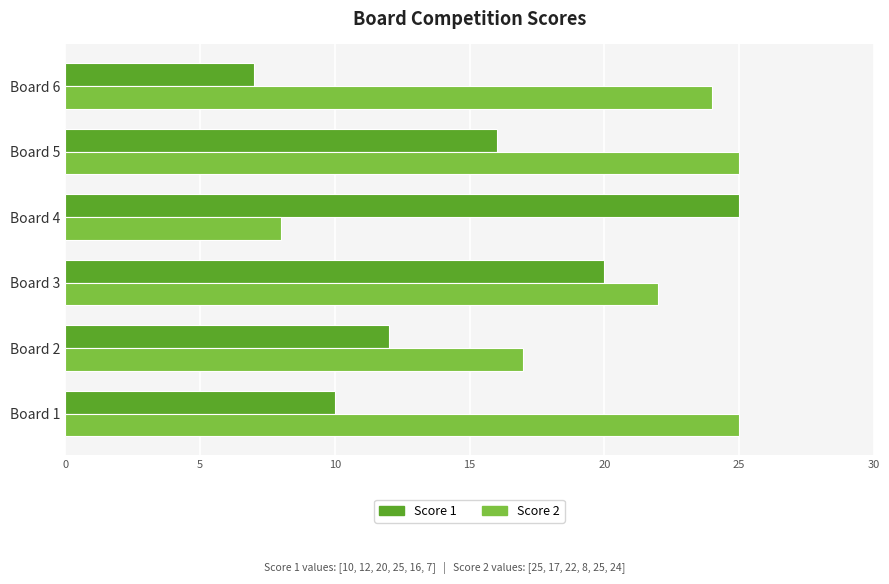

Rank the series by their average value, from lowest to highest.

Score 1, Score 2